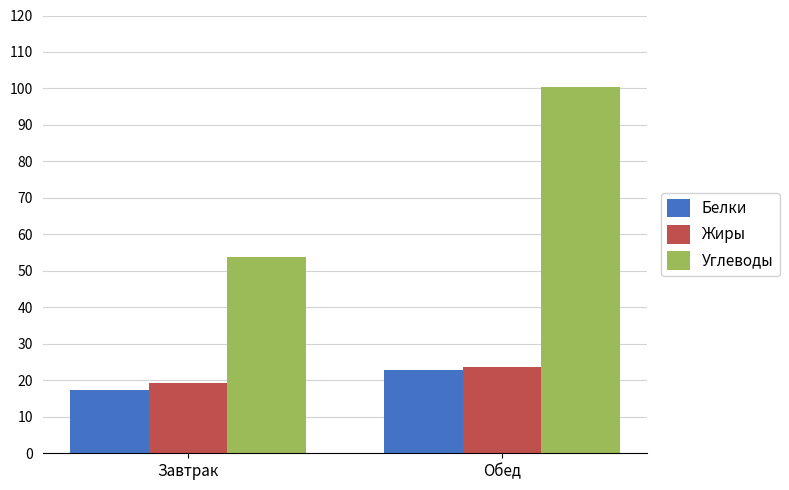

Which series changed the most between Завтрак and Обед?

Углеводы